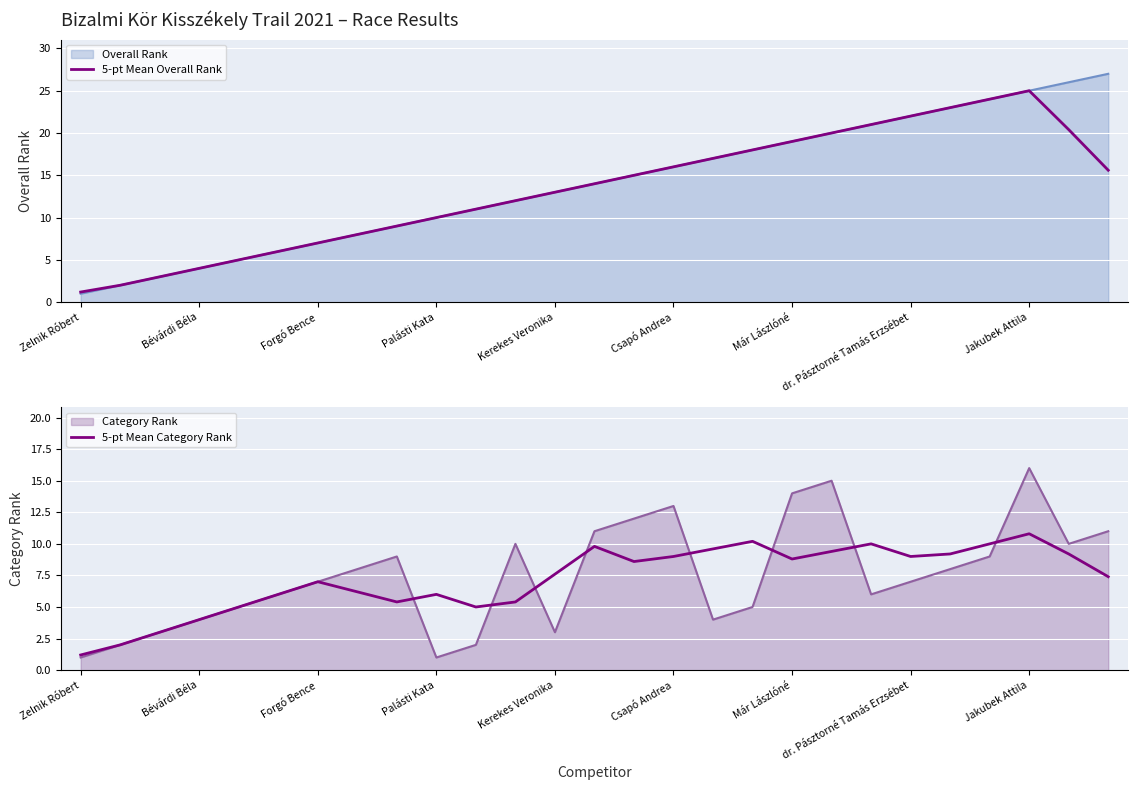

Which category has the lowest value in the 5-pt Mean Category Rank series?

Zelnik Róbert